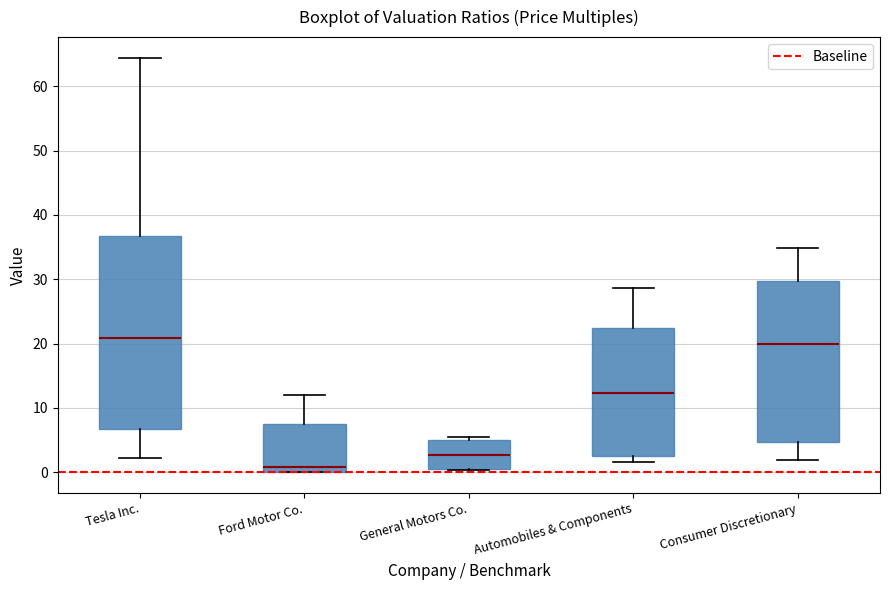

Comparing the boxes themselves (not the whiskers), which one is the tallest?

Tesla Inc.